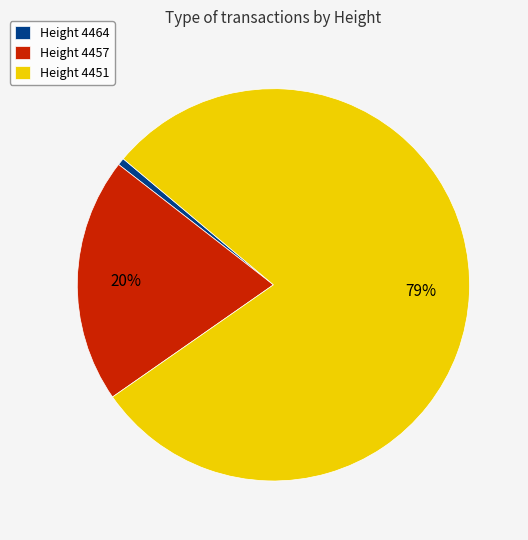

Is Height 4451 the majority of the pie?

Yes